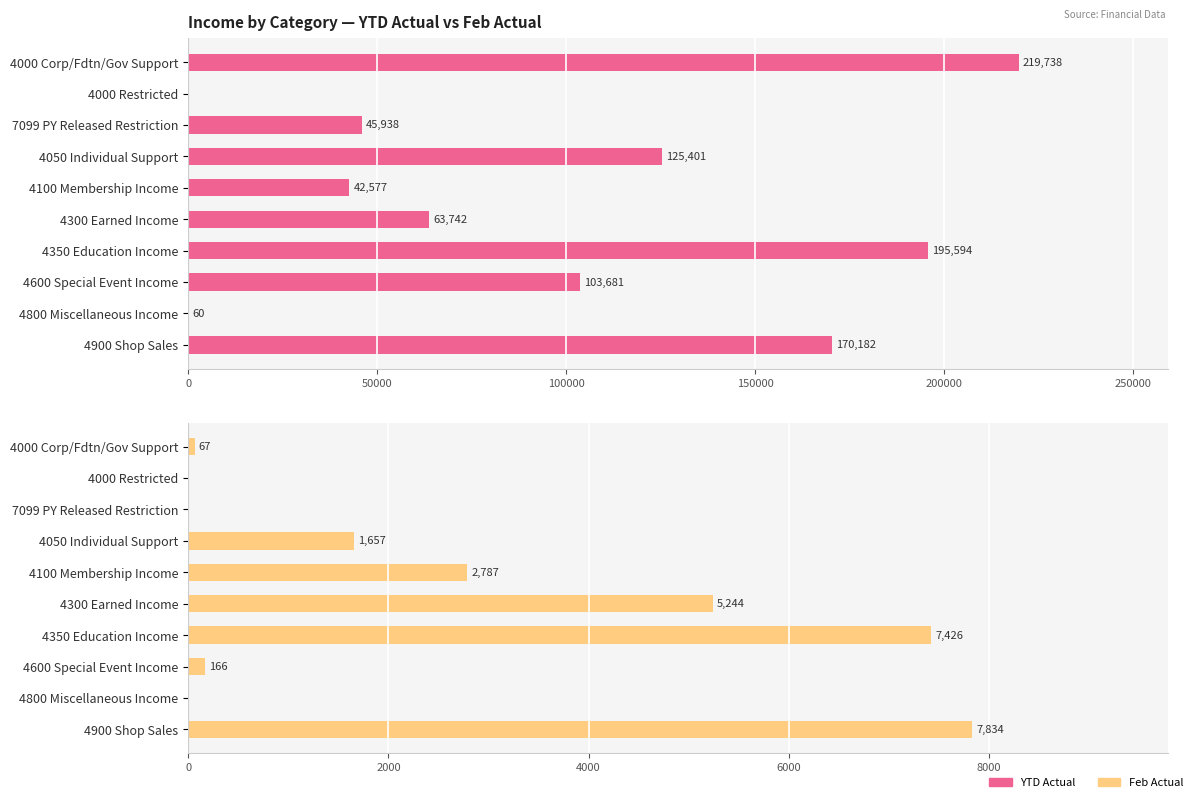

What is the total value across all series at 7099 PY Released Restriction?

45938